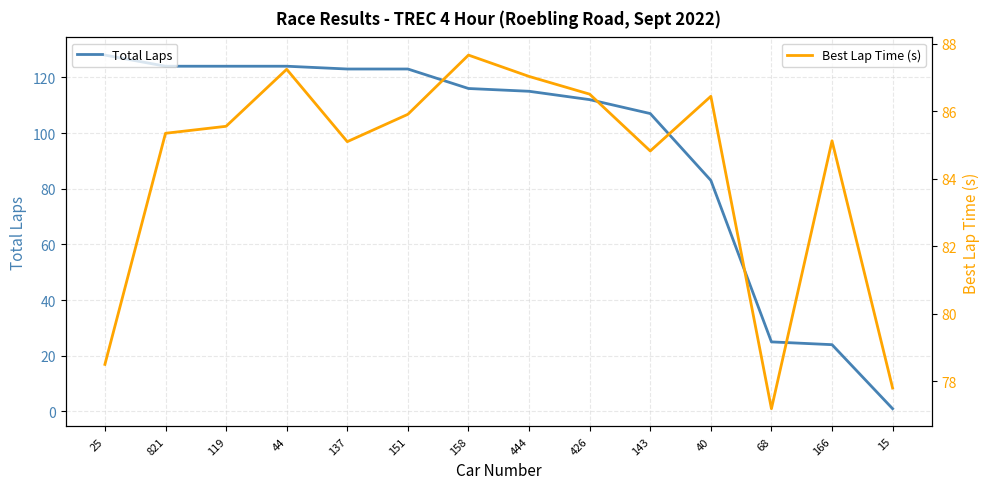

Between which two adjacent categories do Best Lap Time (s) and Total Laps first intersect?

143 and 40